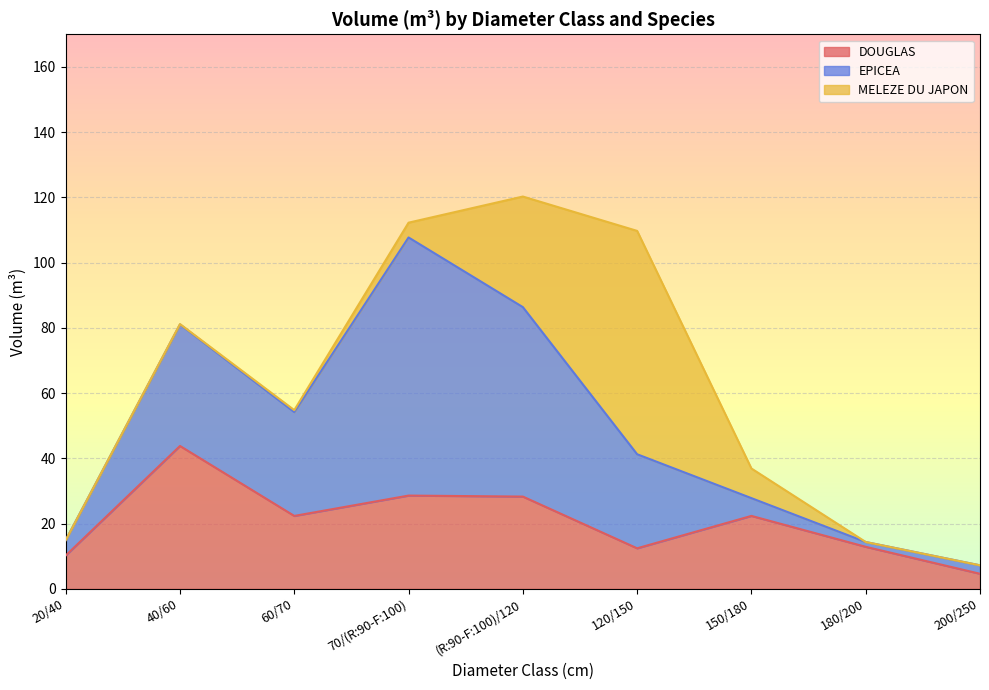

Which series ends up on top after the final intersection of EPICEA and DOUGLAS?

DOUGLAS